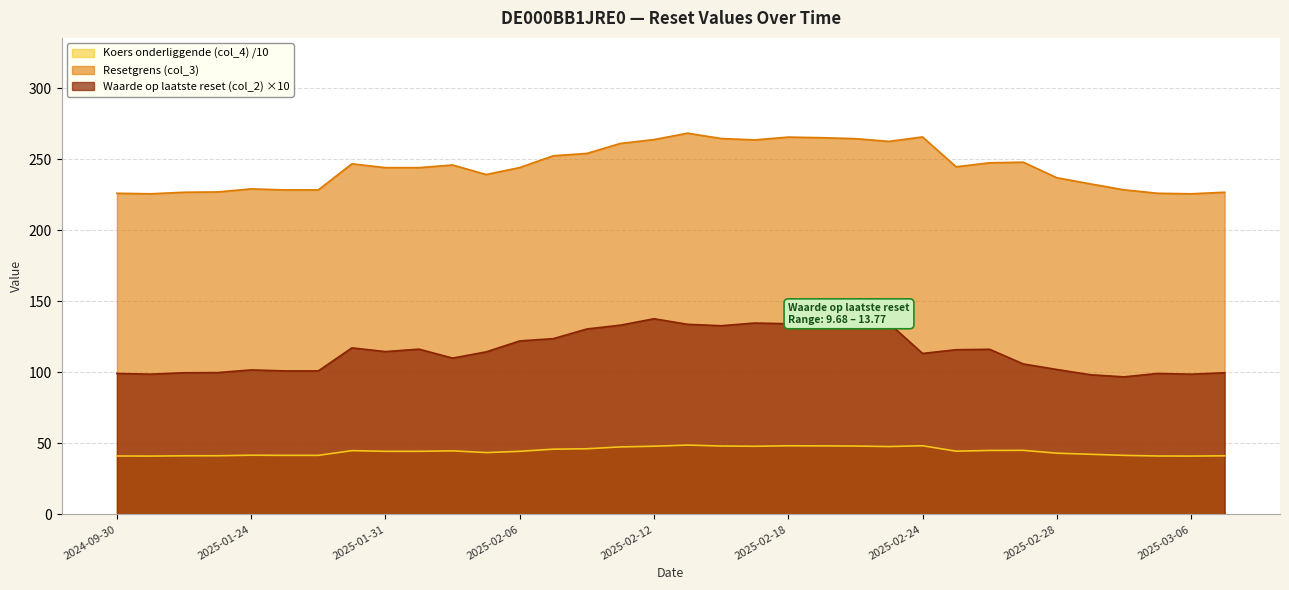

What is the difference between the maximum and minimum values in the Resetgrens (col_3) series?

42.7